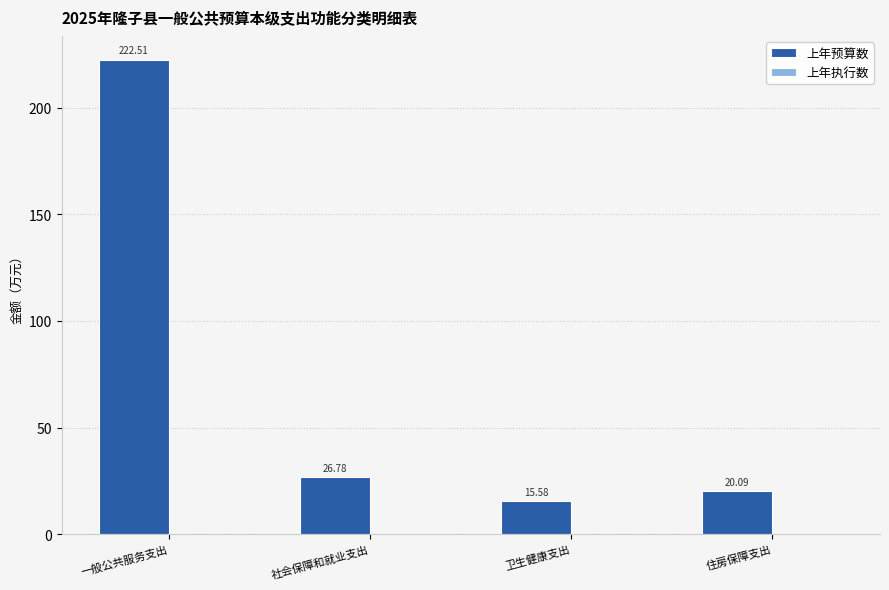

What is the label of the 4th bar from the right?

一般公共服务支出